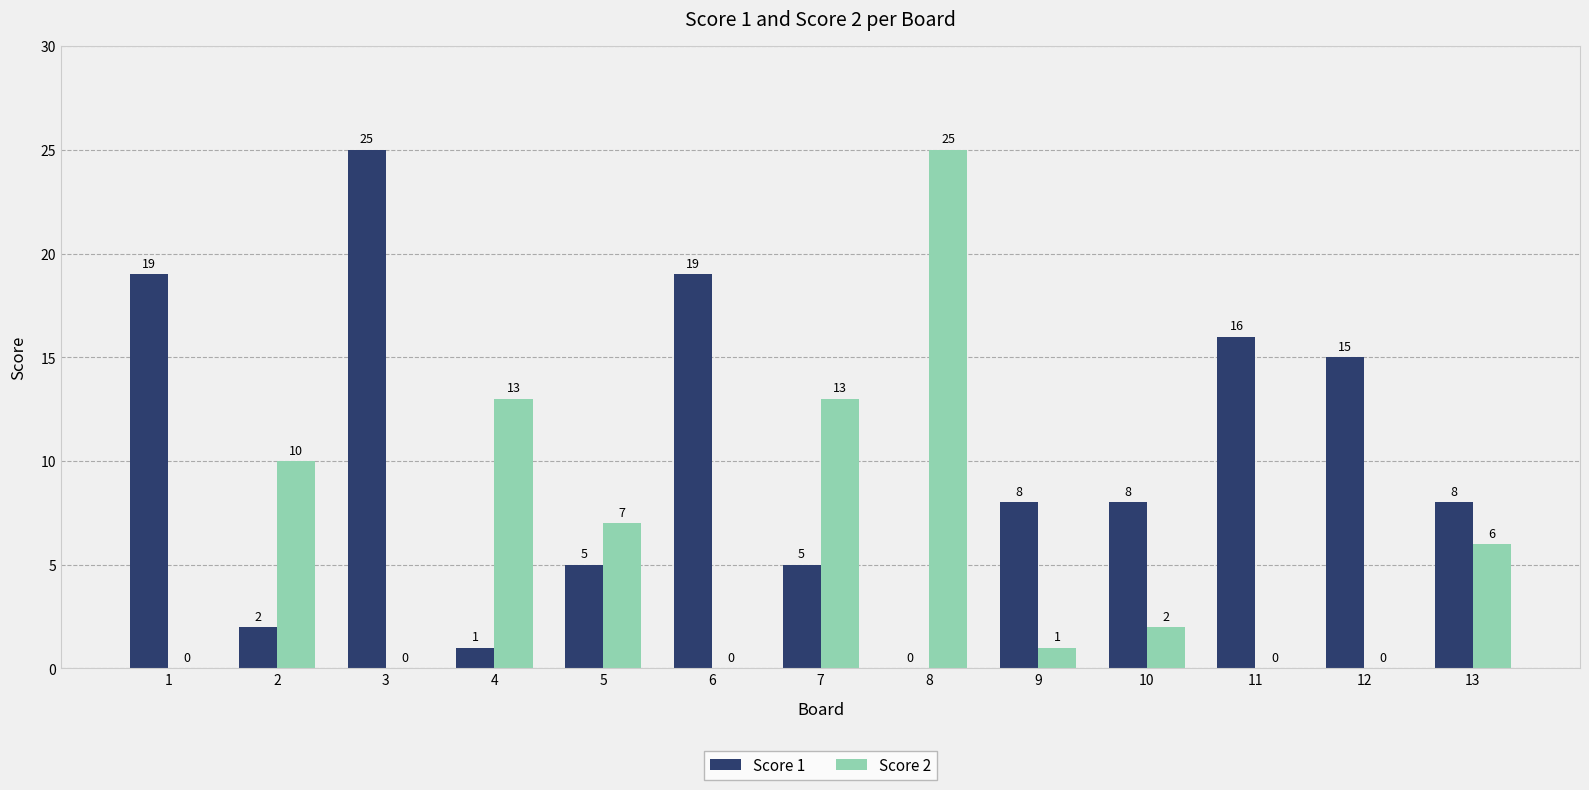

Where is Score 1 nearest to the value 12?

12